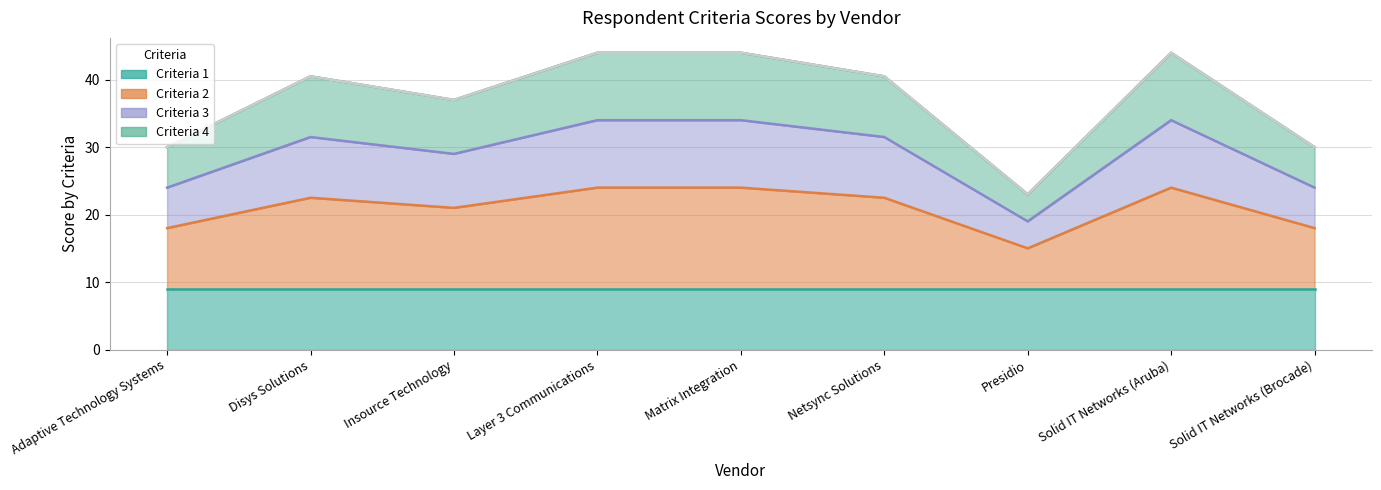

At which category is the sum across all series the highest?

Layer 3 Communications